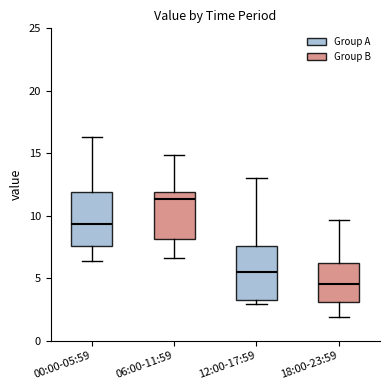

Reading left to right, transcribe this box plot: for each box, give where its median line is, the range the box spans, and where its two whiskers end, as read against the y-axis. The values are not printed on the chart, so give them approximately, as read against the axis.

00:00-05:59: median 9.5, box 7.5 to 12.0, whiskers 6.5 to 16.5
06:00-11:59: median 11.5, box 8.0 to 12.0, whiskers 6.5 to 15.0
12:00-17:59: median 5.5, box 3.5 to 7.5, whiskers 3.0 to 13.0
18:00-23:59: median 4.5, box 3.0 to 6.0, whiskers 2.0 to 9.5